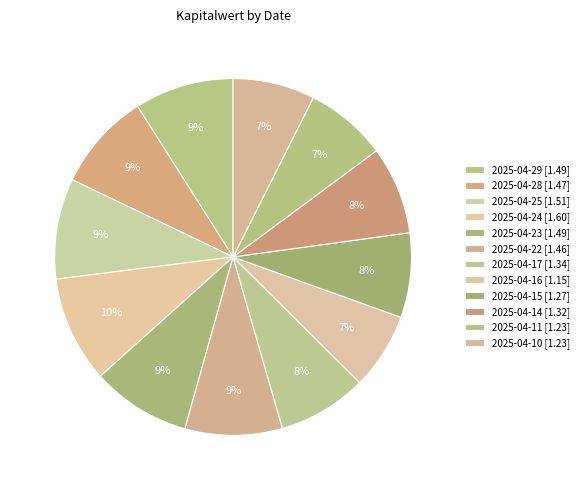

How many segments does this pie chart have?

12